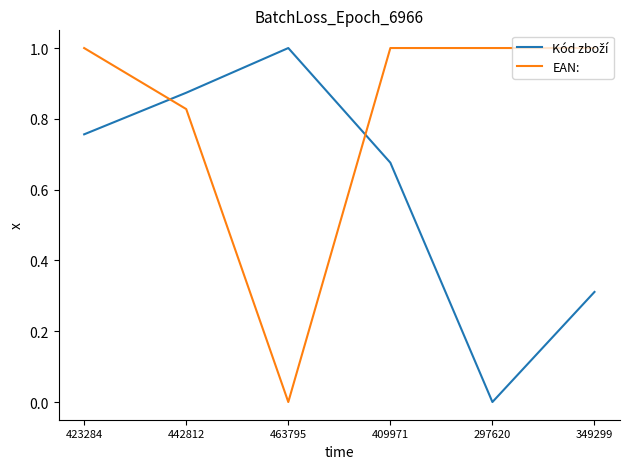

What is the difference between the EAN: values at 409971 and 463795?

1.0